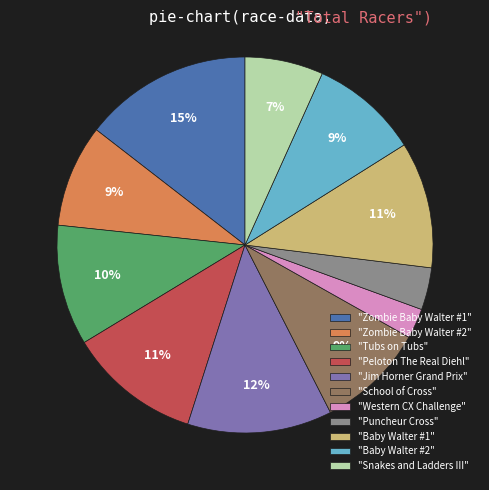

The "Peloton The Real Diehl" slice represents 17% of the pie. True or false?

False